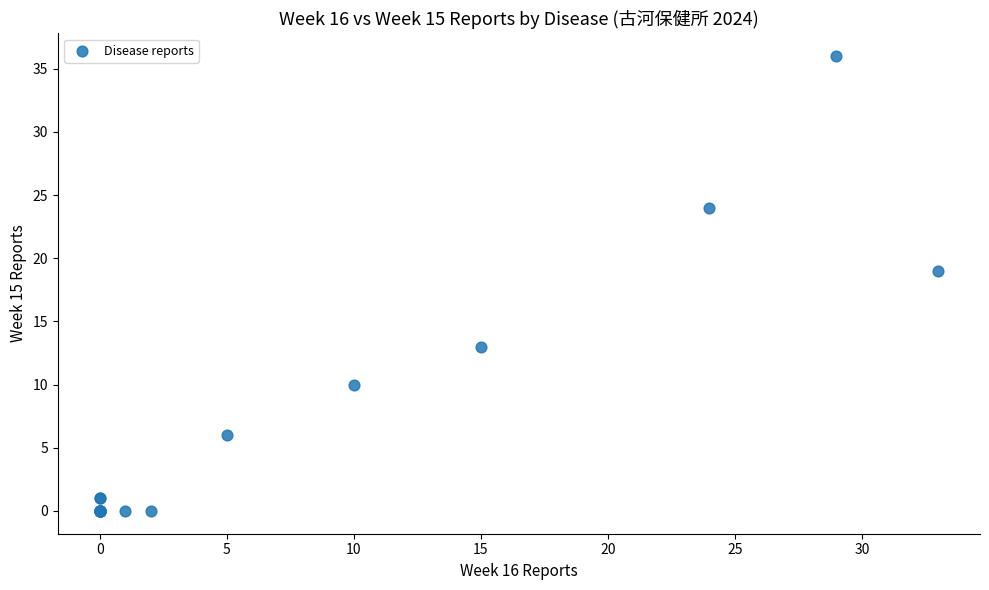

What Y value in the scatter plot is closest to 18?

19